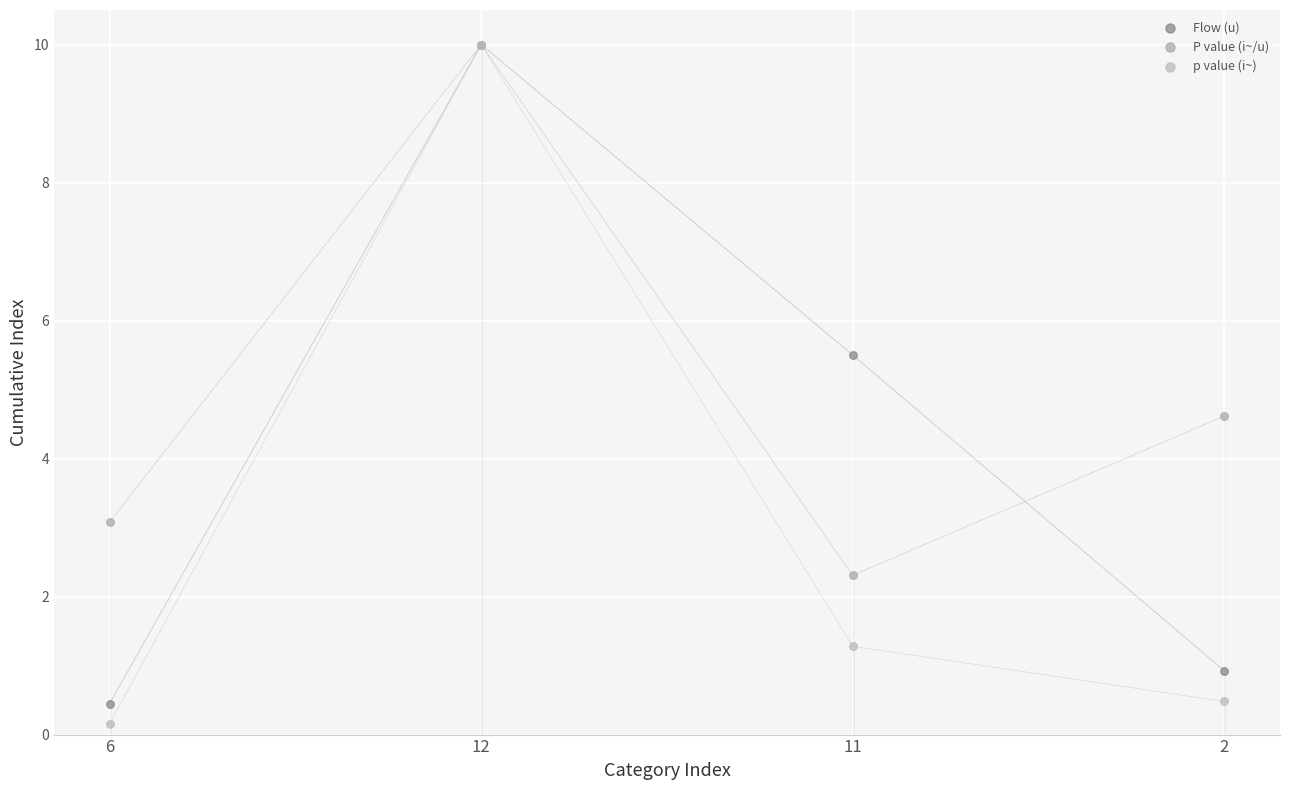

Across all series, what Y value is closest to 5?

4.6